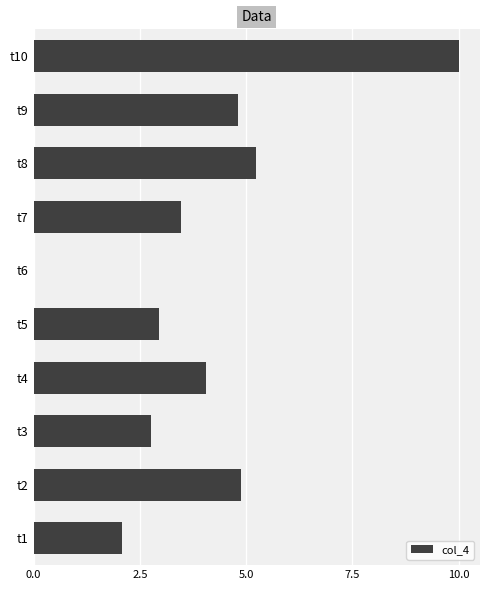

What is the greatest value displayed?

10.0